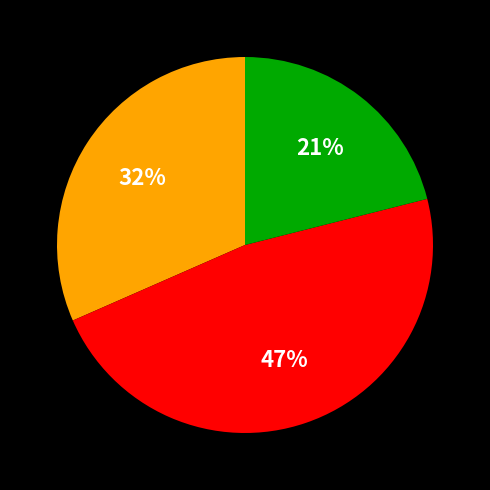

Count the number of slices in the pie.

3